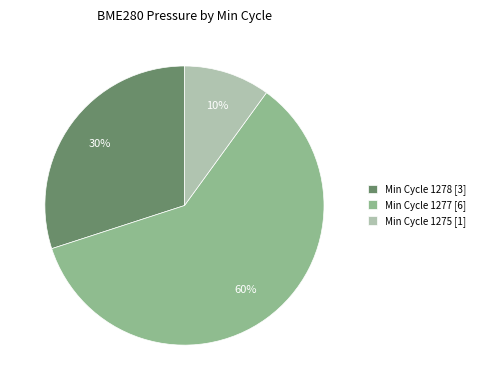

Between Min Cycle 1277 [6] and Min Cycle 1275 [1], which is larger?

Min Cycle 1277 [6]